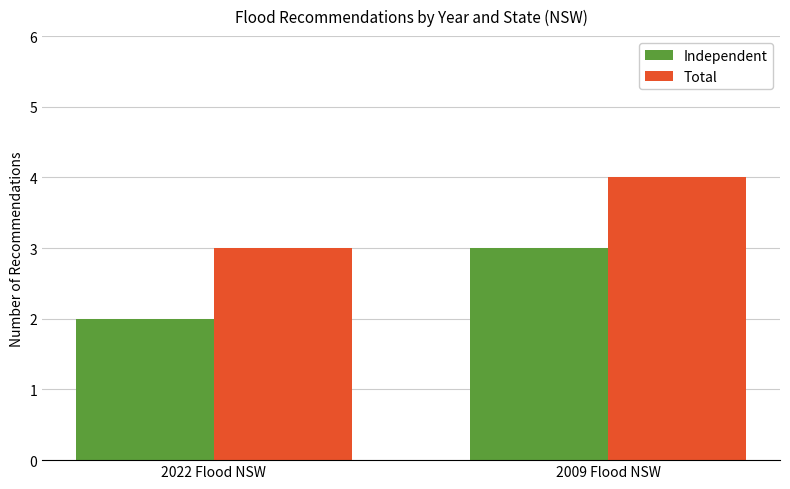

What is the sum of all Total values?

7